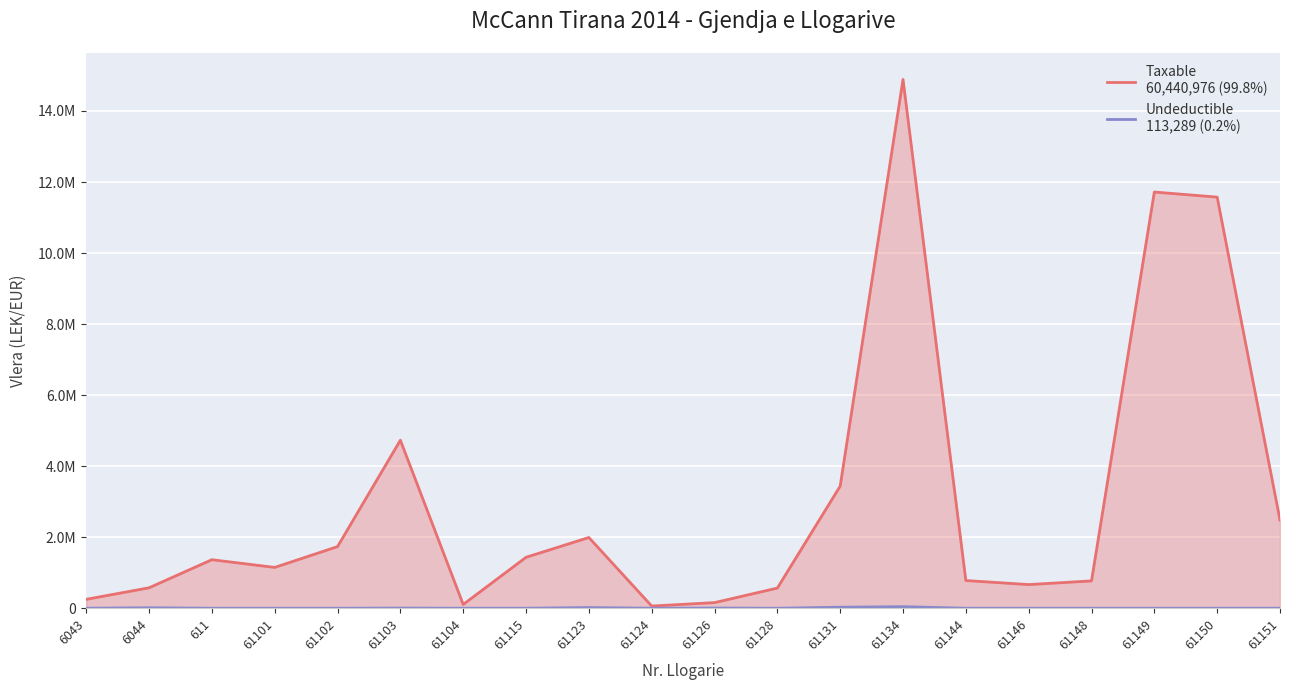

Which series has the largest range (max minus min)?

Taxable